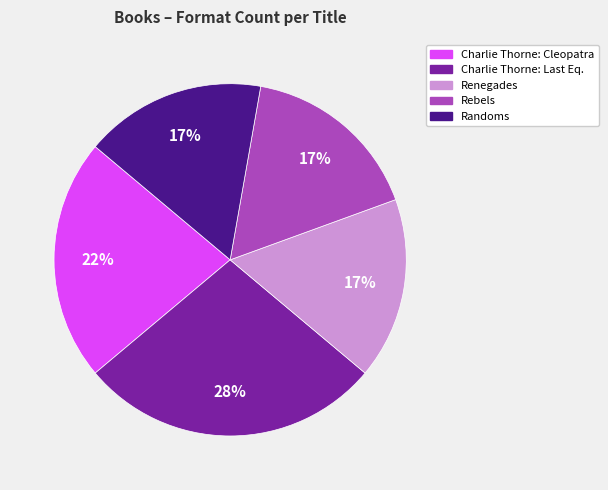

Does any single category account for the majority?

No